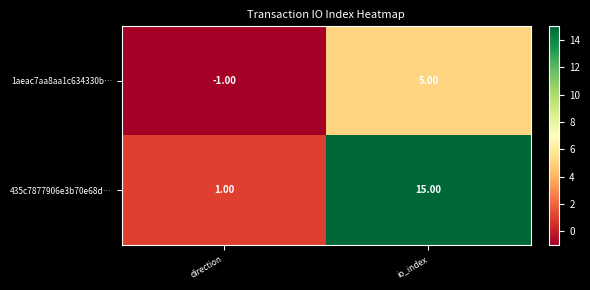

What is the sum of all 1aeac7aa8aa1c634330b… values?

4